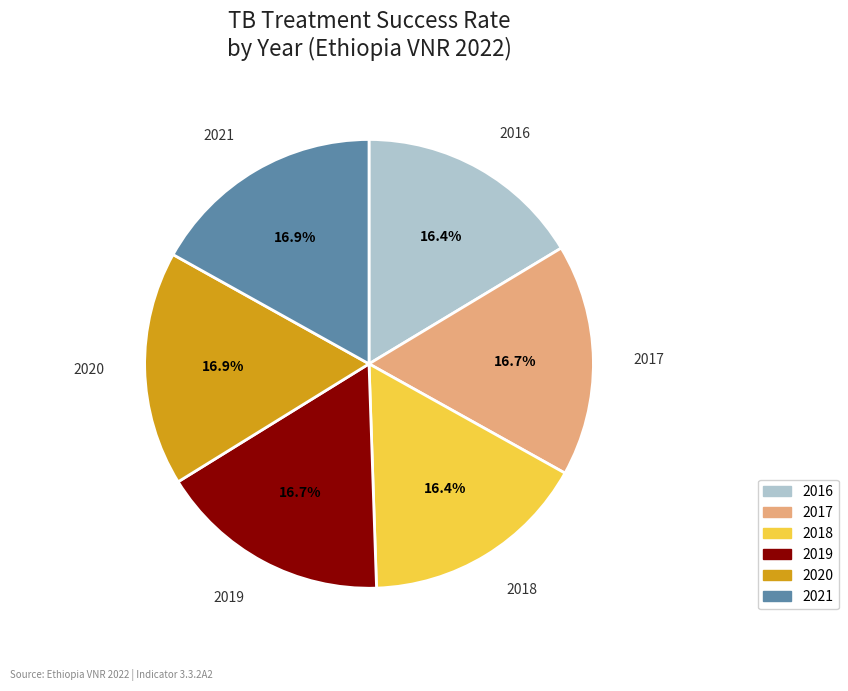

How many segments does this pie chart have?

6